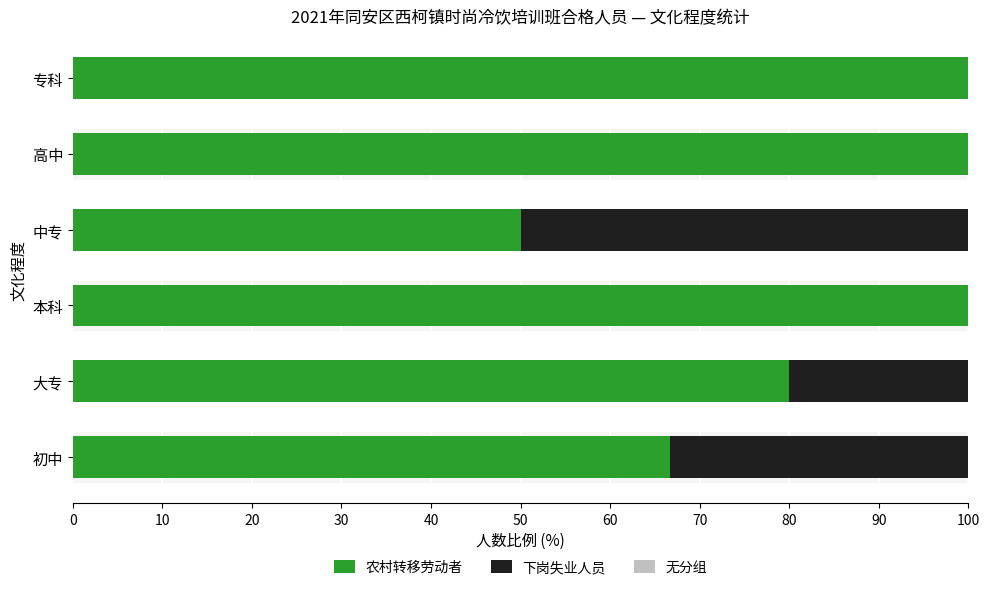

Is it true that 农村转移劳动者 equals 80.0 at 大专?

True